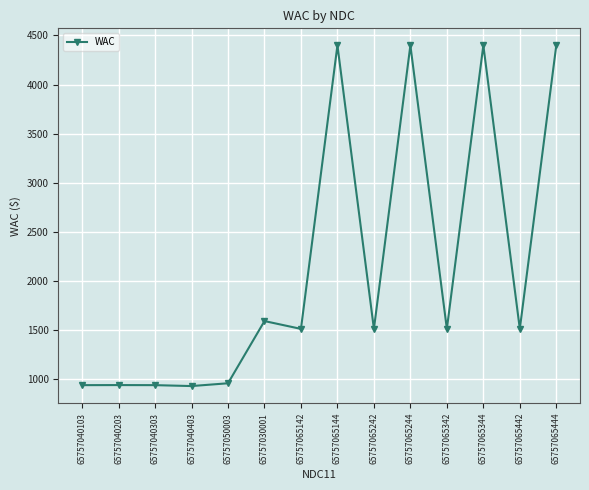

What is the label of the 3rd point from the right?

65757065344